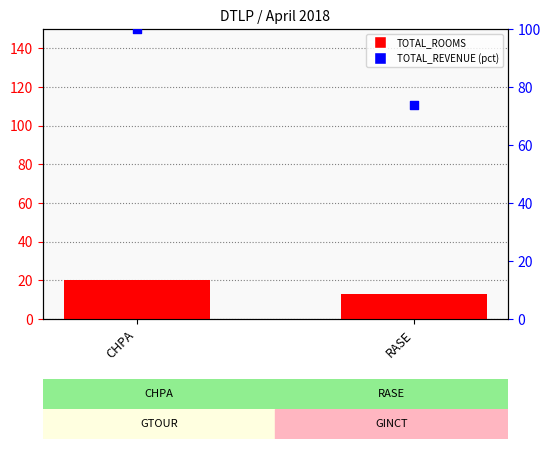

Which series has the widest spread of Y values?

TOTAL_REVENUE (pct)